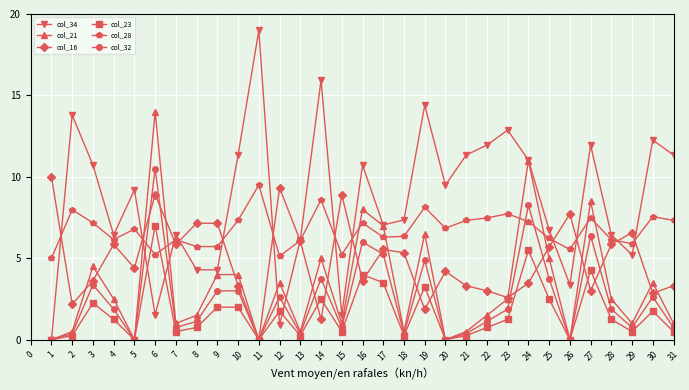

Which series has the widest spread of values?

col_34